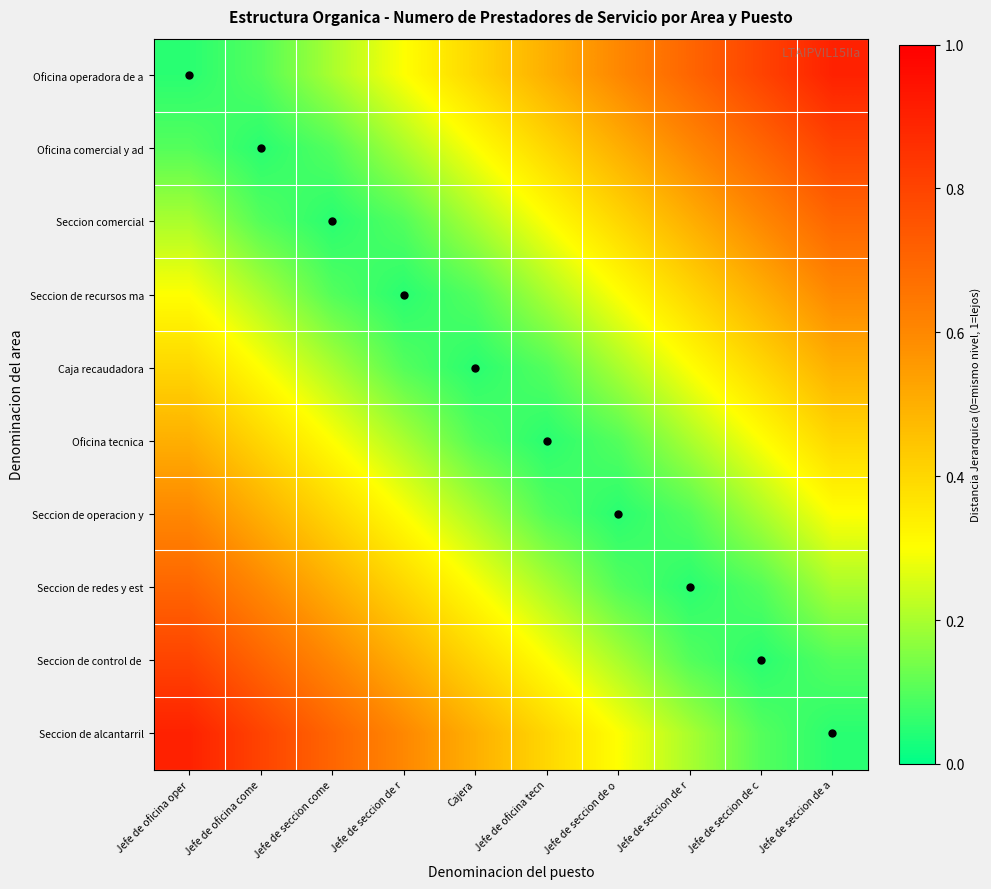

What is the total value across all series at Jefe de oficina oper?

4.5